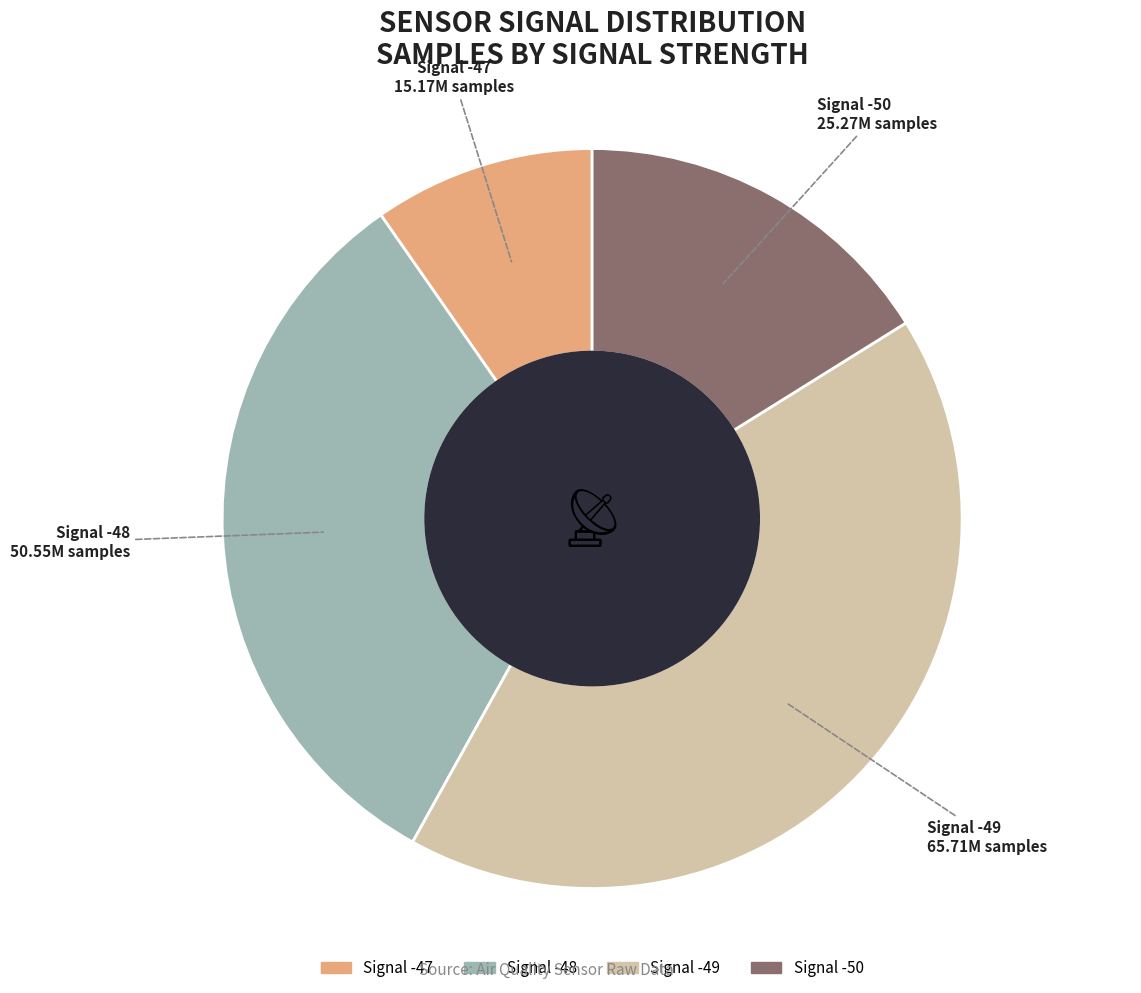

Does any single category account for the majority?

No